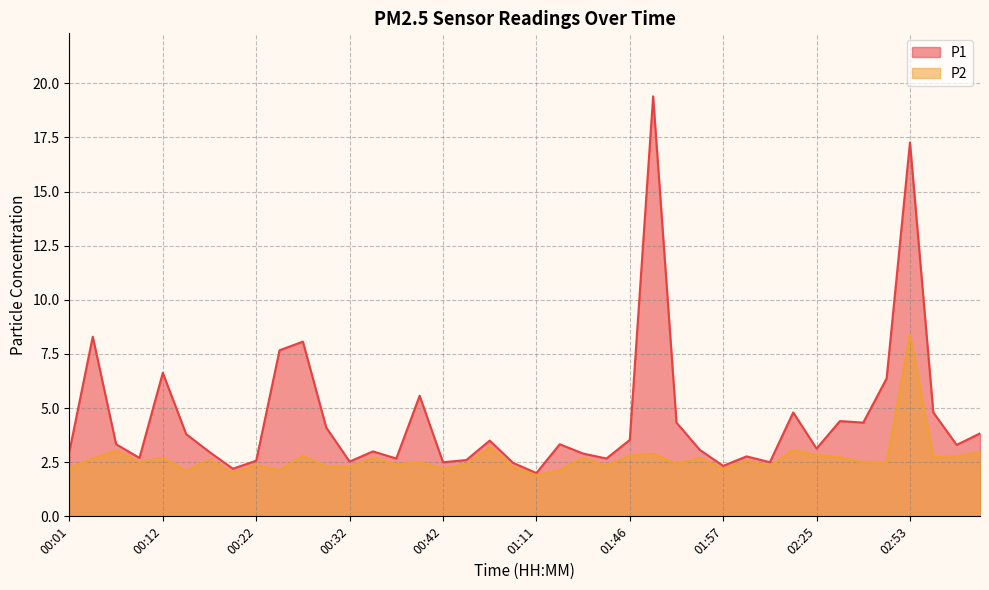

Reading left to right, list all the values displayed in this chart.

P1: 00:01=3.0	00:04=8.3	00:06=3.3	00:09=2.7	00:12=6.6	00:15=3.8	00:17=3.0	00:20=2.2	00:22=2.6	00:25=7.7	00:27=8.1	00:30=4.1	00:32=2.5	00:35=3.0	00:37=2.7	00:40=5.6	00:42=2.5	00:48=2.6	00:51=3.5	00:54=2.5	01:11=2.0	01:14=3.3	01:19=2.9	01:28=2.7	01:46=3.5	01:48=19.4	01:51=4.3	01:54=3.1	01:57=2.3	02:00=2.8	02:05=2.5	02:13=4.8	02:25=3.1	02:30=4.4	02:34=4.3	02:45=6.4	02:53=17.3	03:11=4.8	03:19=3.3	03:25=3.8
P2: 00:01=2.2	00:04=2.7	00:06=3.0	00:09=2.5	00:12=2.7	00:15=2.1	00:17=2.6	00:20=2.0	00:22=2.4	00:25=2.1	00:27=2.8	00:30=2.3	00:32=2.3	00:35=2.7	00:37=2.4	00:40=2.5	00:42=2.2	00:48=2.4	00:51=3.2	00:54=2.3	01:11=1.9	01:14=2.1	01:19=2.7	01:28=2.3	01:46=2.8	01:48=2.9	01:51=2.4	01:54=2.7	01:57=2.2	02:00=2.6	02:05=2.3	02:13=3.1	02:25=2.8	02:30=2.7	02:34=2.5	02:45=2.5	02:53=8.4	03:11=2.7	03:19=2.8	03:25=3.0